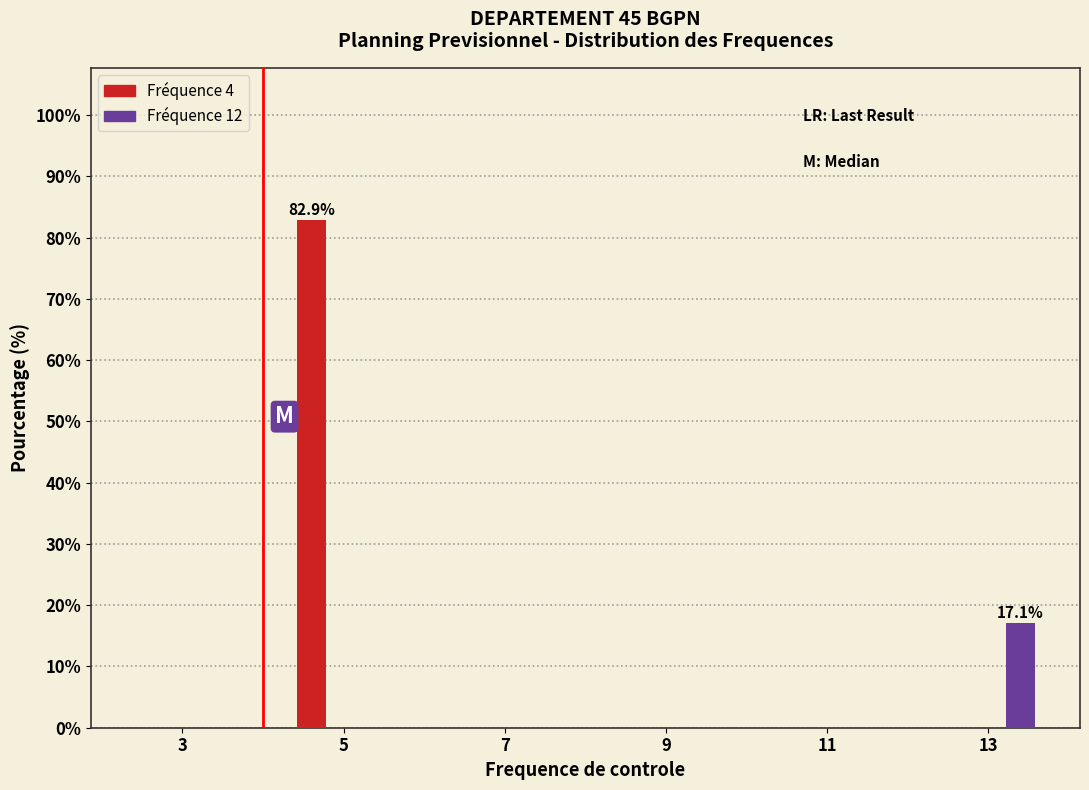

In the Fréquence 4 series, which range on the x-axis has the tallest bar?

4 to 6